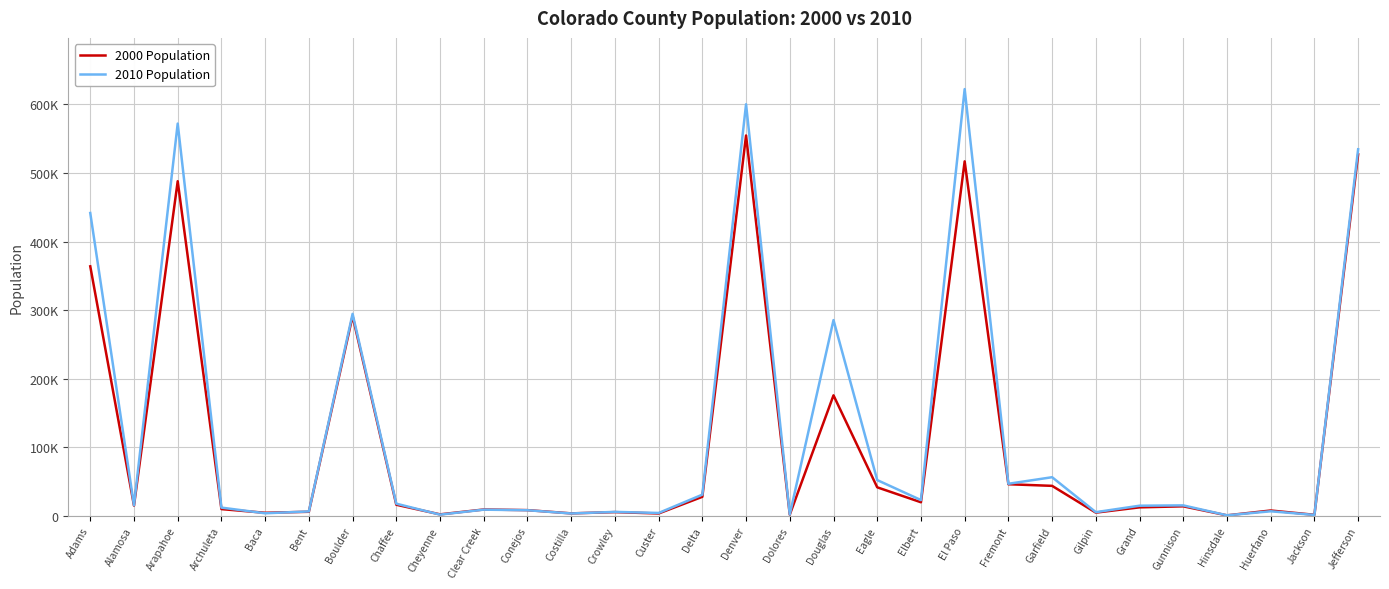

Rank the categories by 2010 Population value from lowest to highest.

Hinsdale, Jackson, Cheyenne, Dolores, Costilla, Baca, Custer, Gilpin, Crowley, Bent, Huerfano, Conejos, Clear Creek, Archuleta, Grand, Gunnison, Alamosa, Chaffee, Elbert, Delta, Fremont, Eagle, Garfield, Douglas, Boulder, Adams, Jefferson, Arapahoe, Denver, El Paso